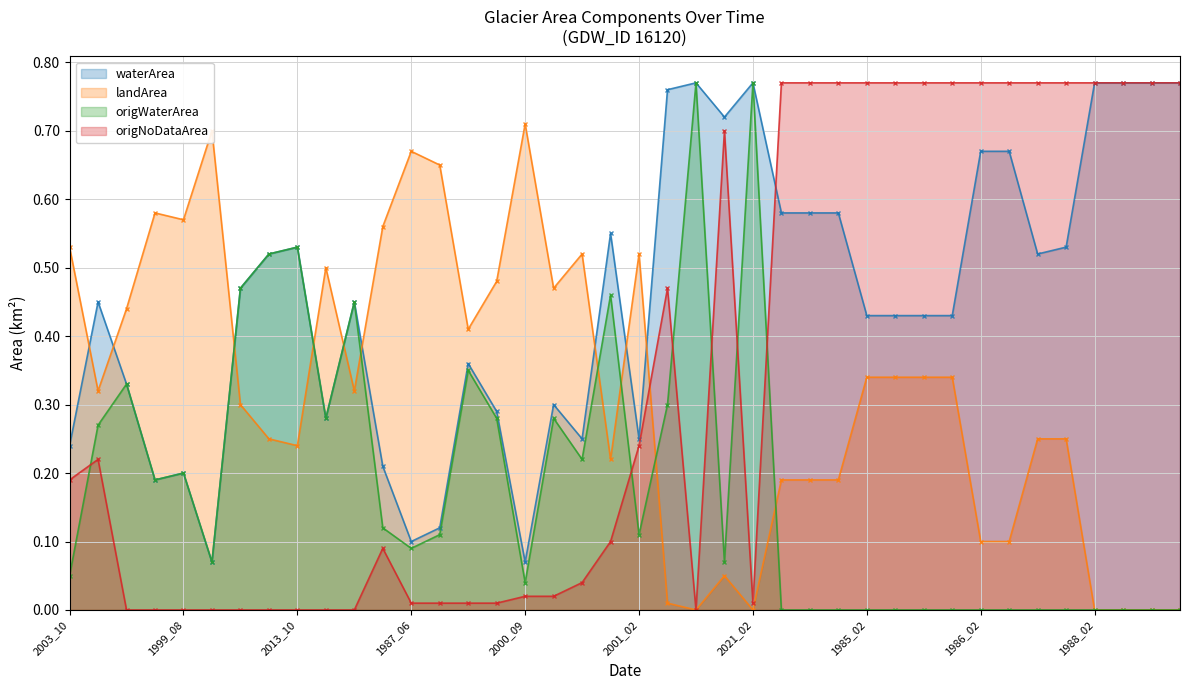

What is the sum of all landArea (line) values?

12.7